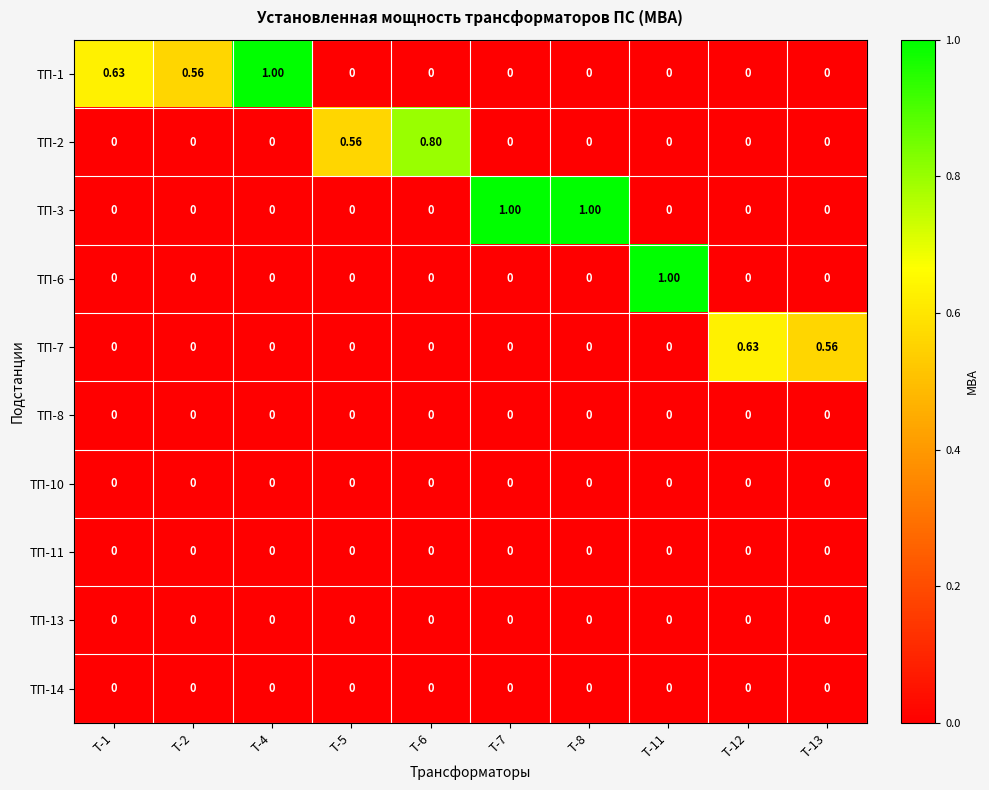

Which series changed the most between Т-8 and Т-12?

ТП-3